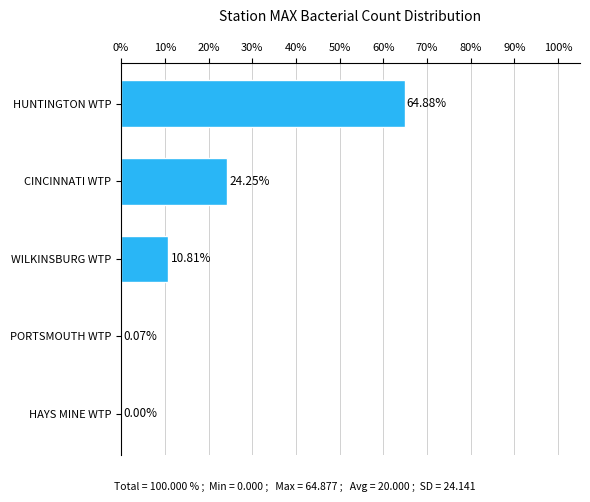

What is the sum of the values at WILKINSBURG WTP and CINCINNATI WTP?

35.1